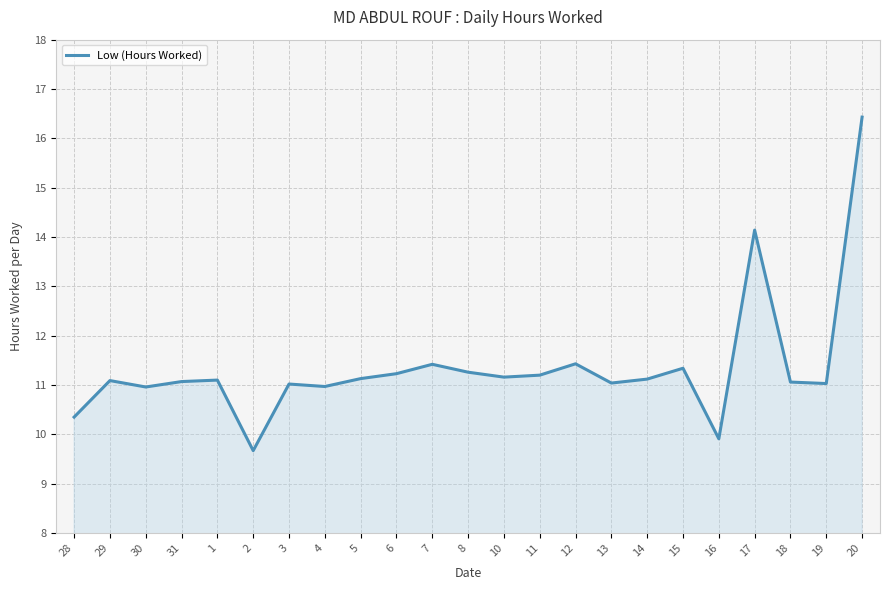

True or false: the data has more than 1 interior local peaks.

True